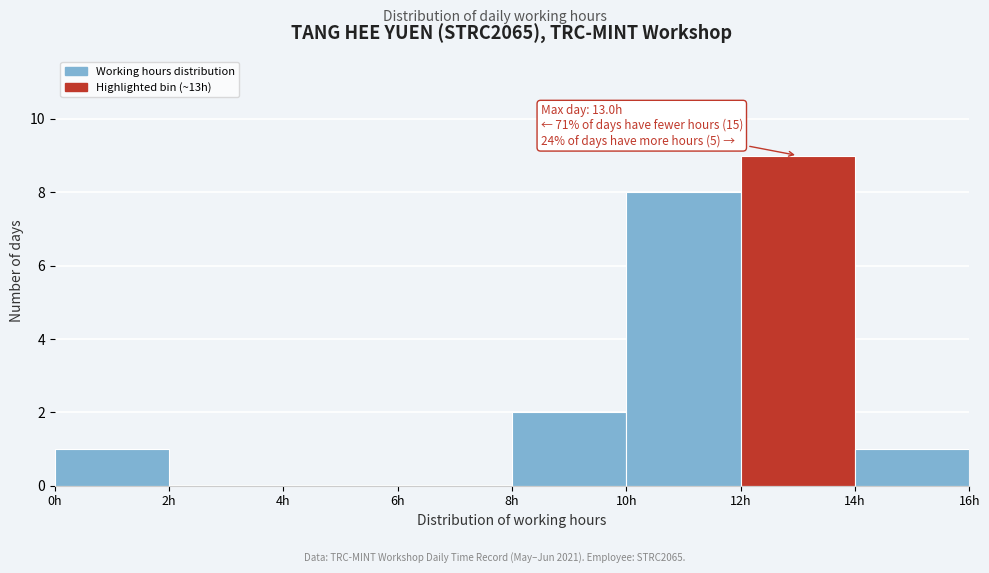

Over which range of the x-axis is the bar tallest?

12 to 14